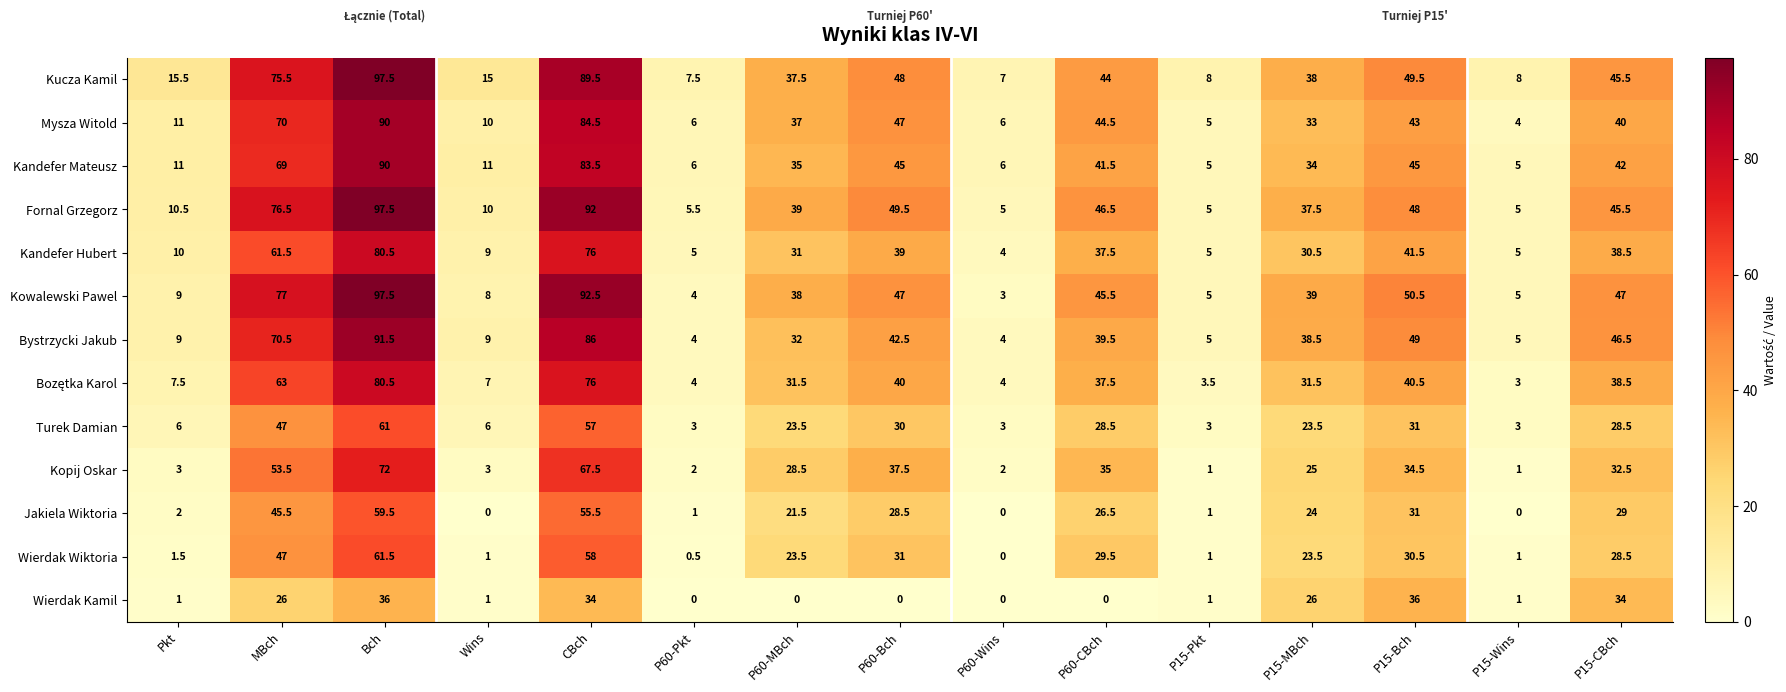

What is the approximate value of Turek Damian at P15-Pkt?

3.0